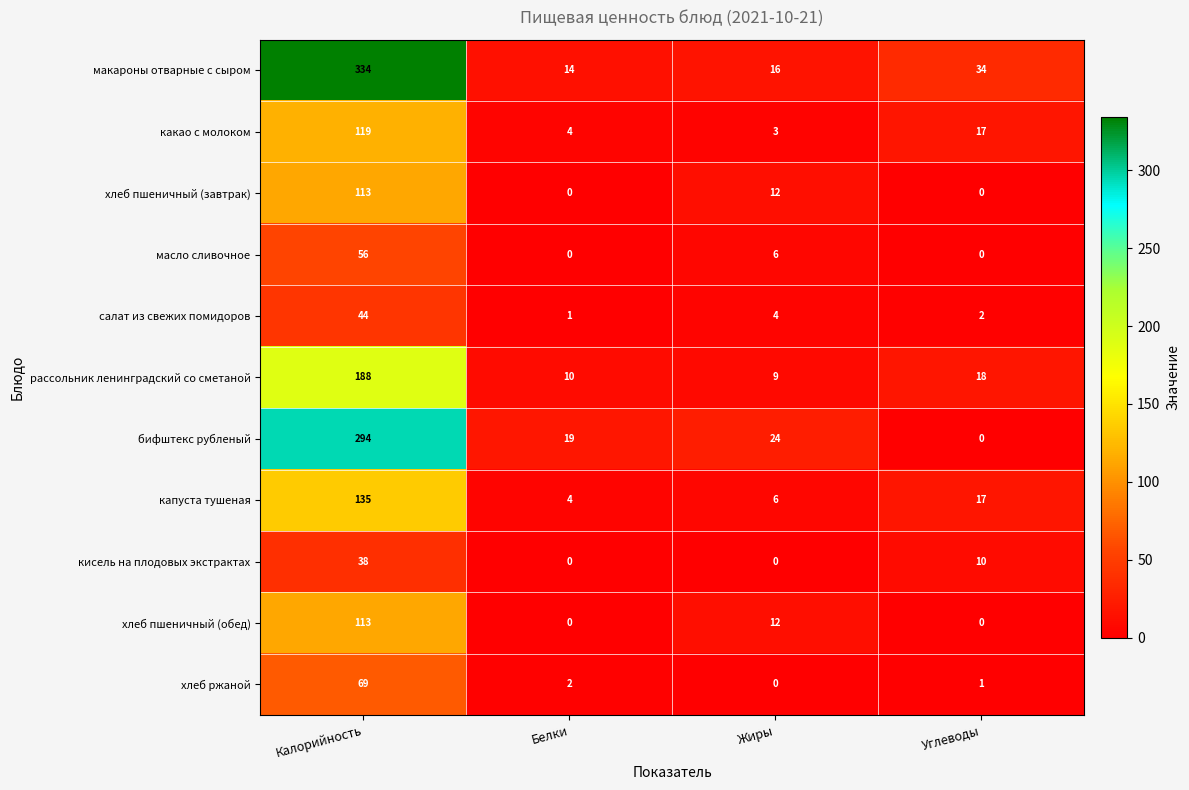

At which label is капуста тушеная closest to 69?

Углеводы